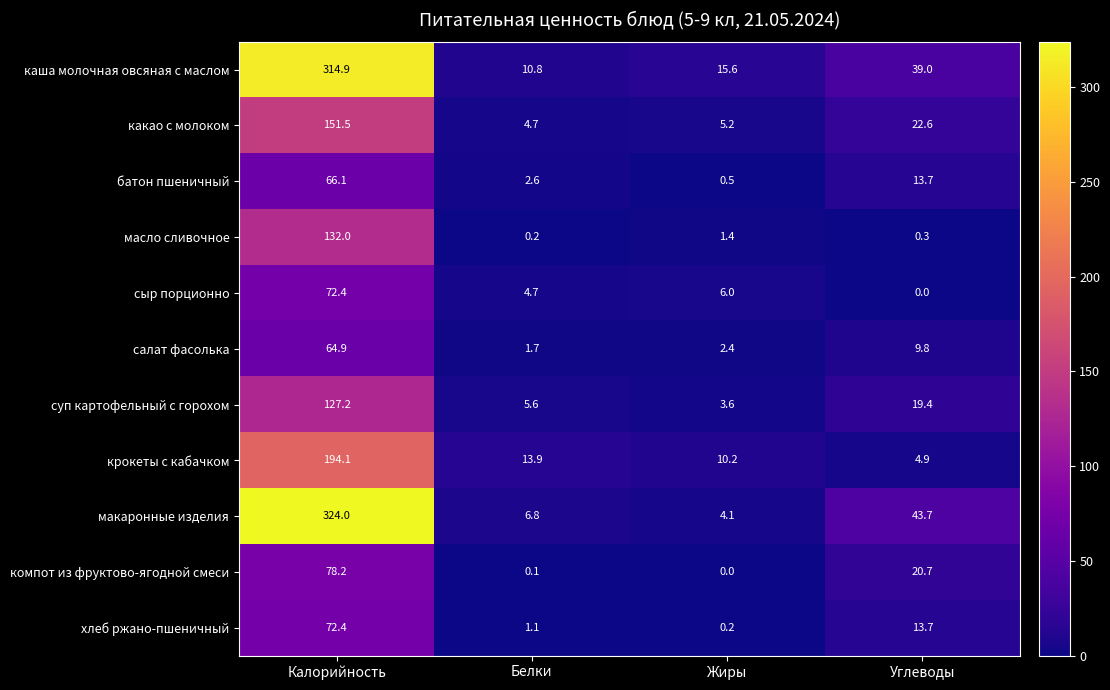

How many values in the батон пшеничный series exceed 13?

2